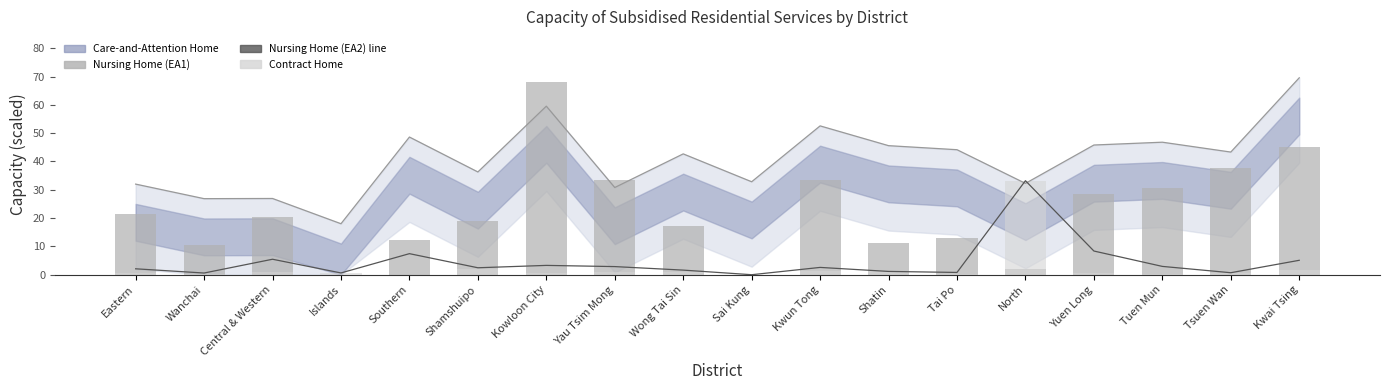

Which series has the widest spread of values?

Nursing Home (EA1)